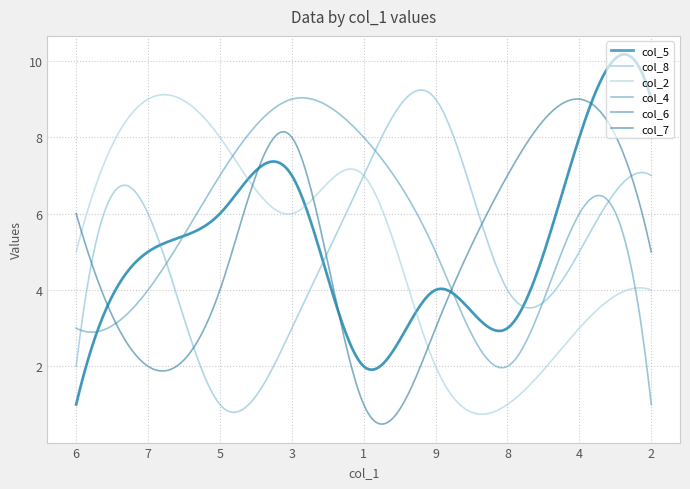

Does the chart display data point markers on the line(s)?

No